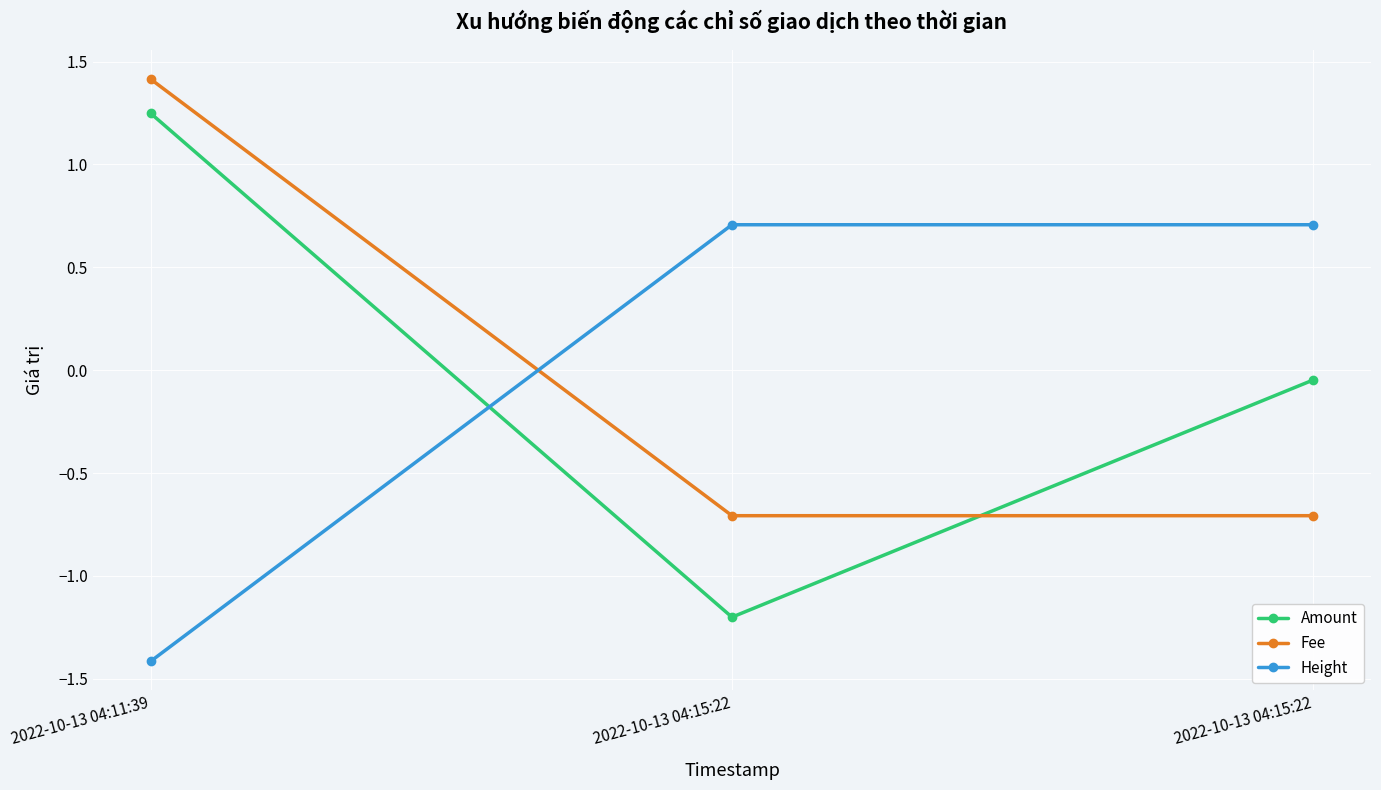

How many data points in Fee are less than 0?

2